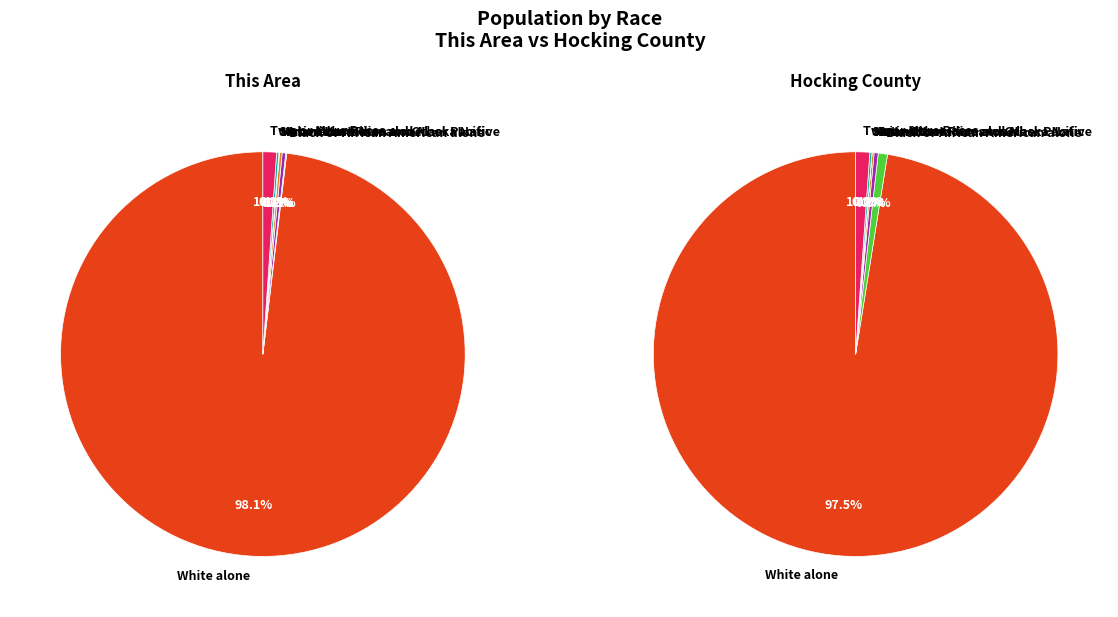

Is the sum of Black or African American alone and Native Hawaiian and Other Pacific greater than half?

No